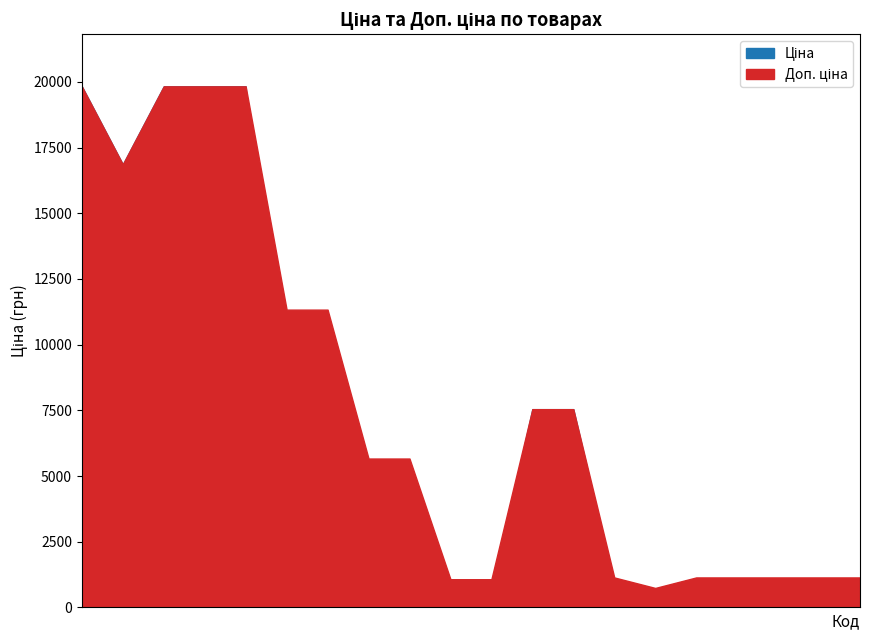

What is the total value across all series at 239732195?

5723.7